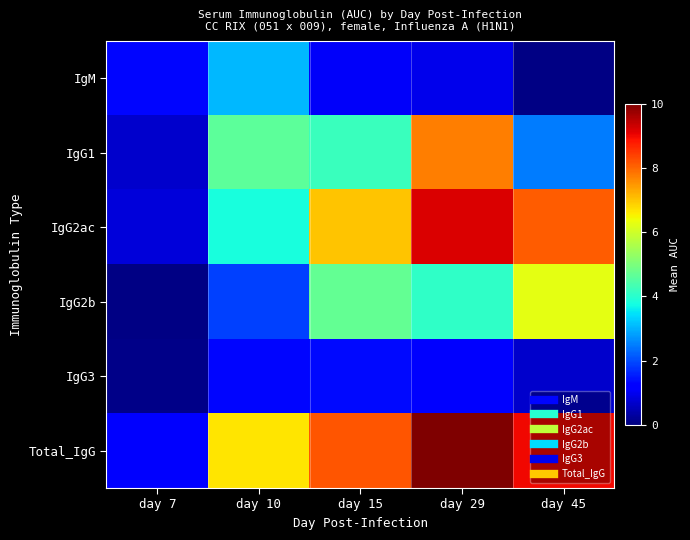

Reading left to right, what are all the values shown in this chart?

IgM: day 7=1.3	day 10=3.1	day 15=1.1	day 29=1.0	day 45=0.0
IgG1: day 7=0.7	day 10=4.6	day 15=4.2	day 29=7.8	day 45=2.5
IgG2ac: day 7=0.8	day 10=3.8	day 15=7.0	day 29=9.2	day 45=8.1
IgG2b: day 7=0.1	day 10=1.9	day 15=4.7	day 29=4.1	day 45=6.3
IgG3: day 7=0.1	day 10=1.3	day 15=1.3	day 29=1.3	day 45=0.7
Total_IgG: day 7=1.2	day 10=6.7	day 15=8.2	day 29=10.0	day 45=9.0